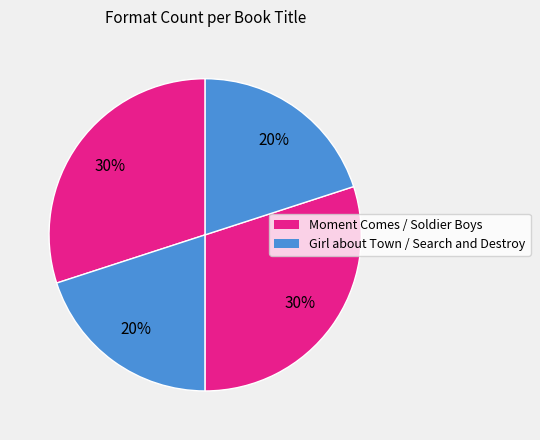

To the nearest percent, what is the average slice percentage?

25%